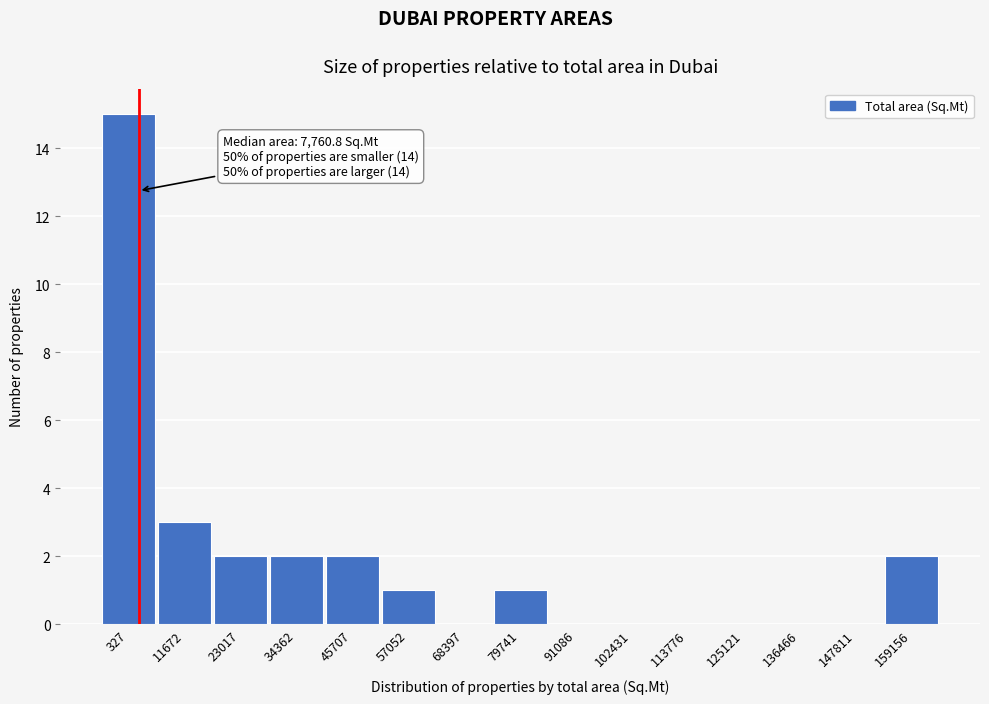

Reading left to right, transcribe all the data shown in this chart.

327=15	11672=3	23017=2	34362=2	45707=2	57052=1	68397=0	79741=1	91086=0	102431=0	113776=0	125121=0	136466=0	147811=0	159156=2